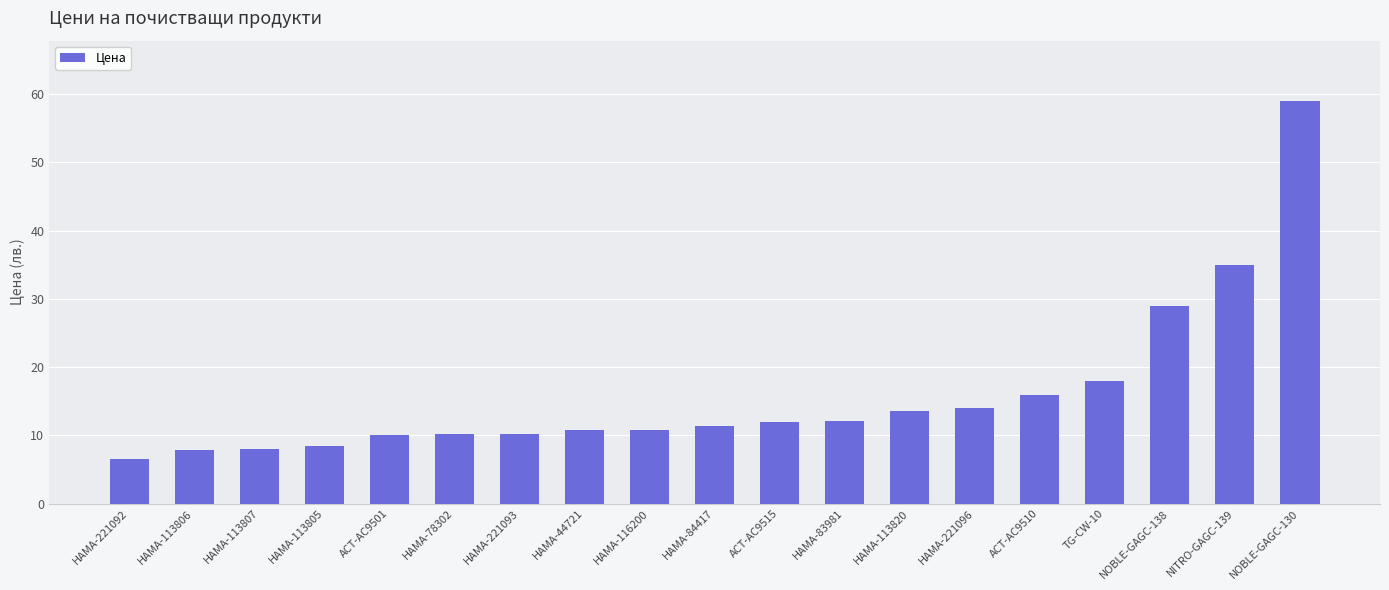

What is the difference between the maximum and minimum values?

52.4